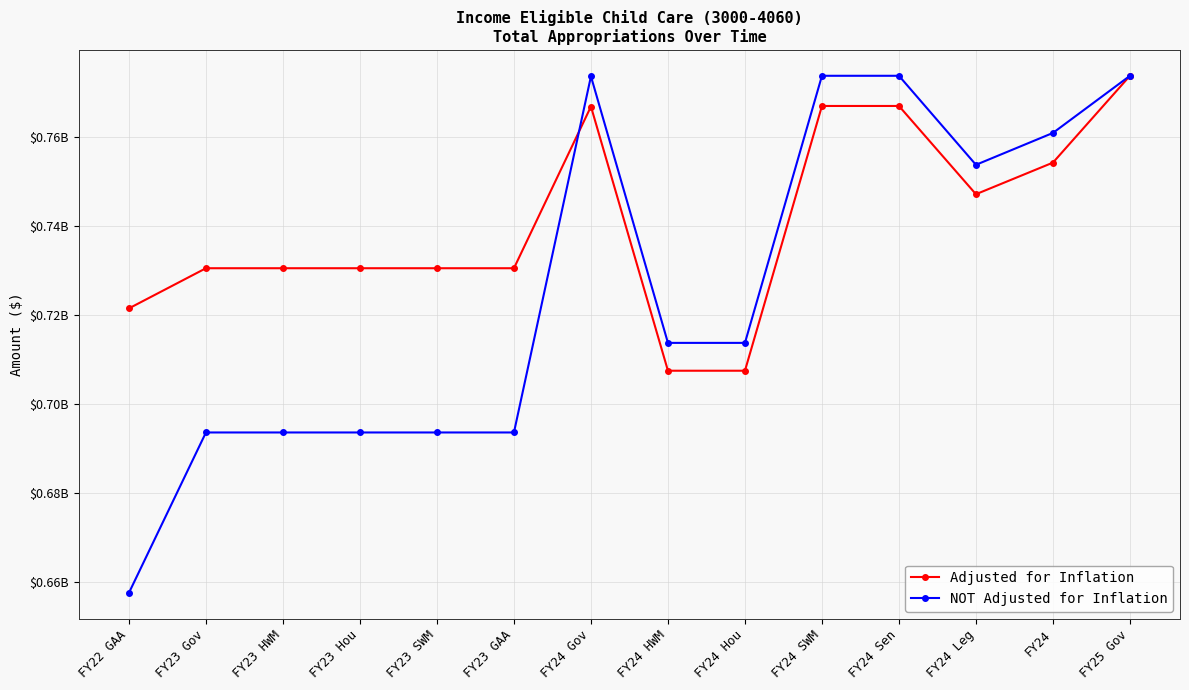

Is it true that NOT Adjusted for Inflation equals 773775368 at FY24 Sen?

True